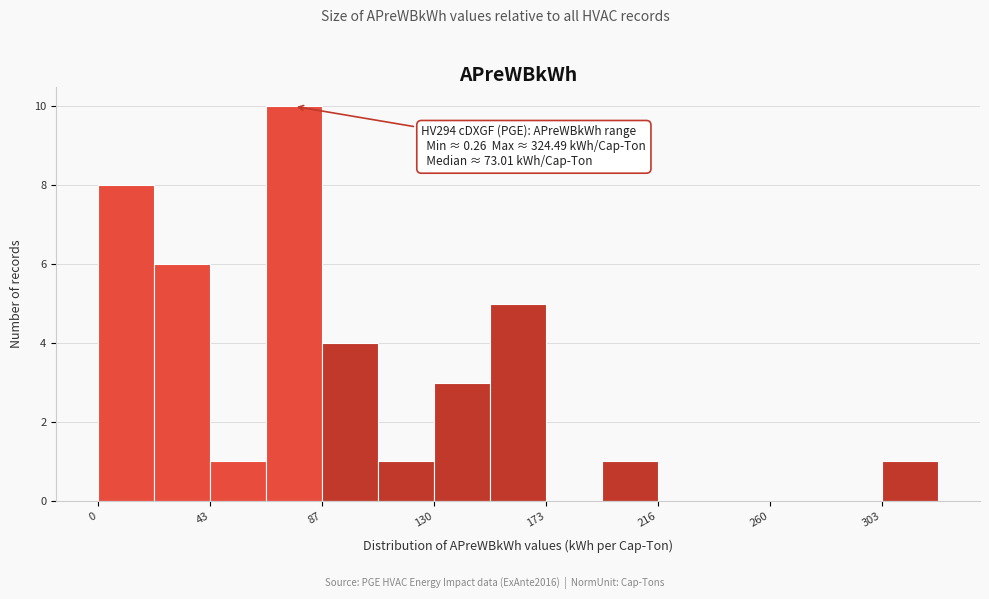

Which range on the x-axis has the tallest bar?

65 to 85